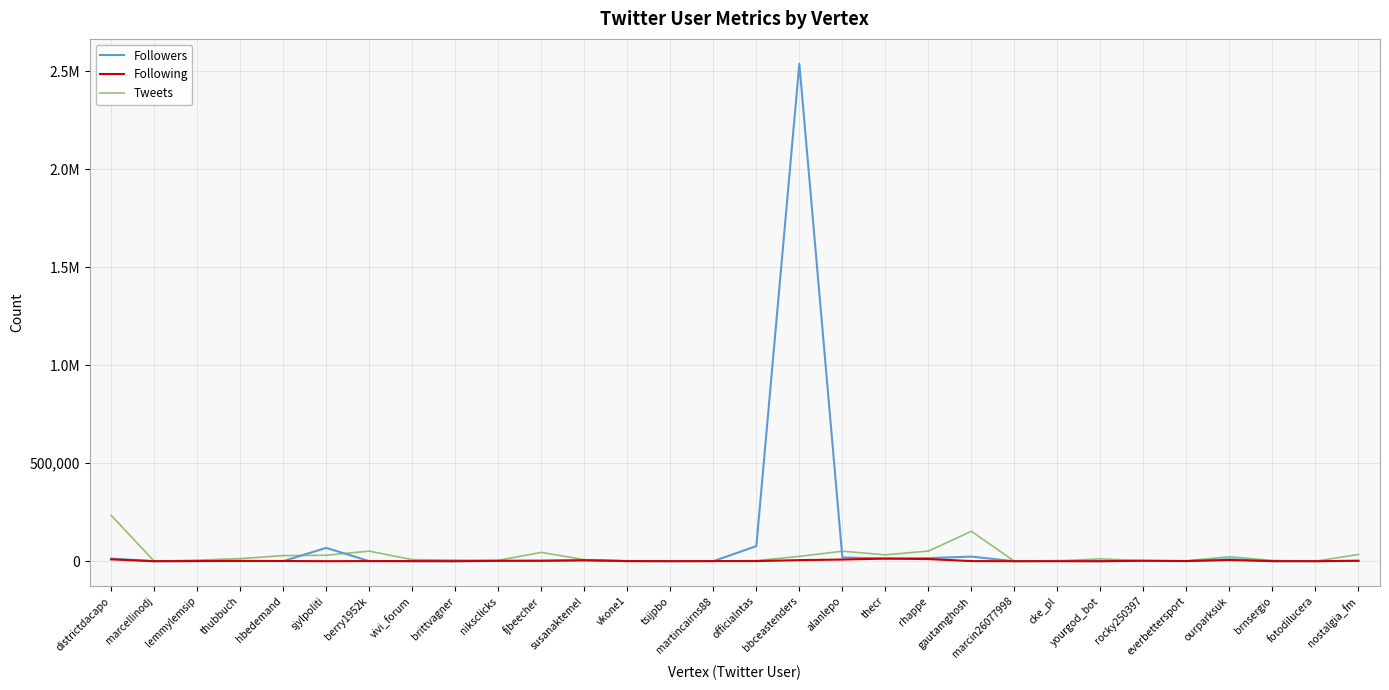

Does the chart display data point markers on the line(s)?

No